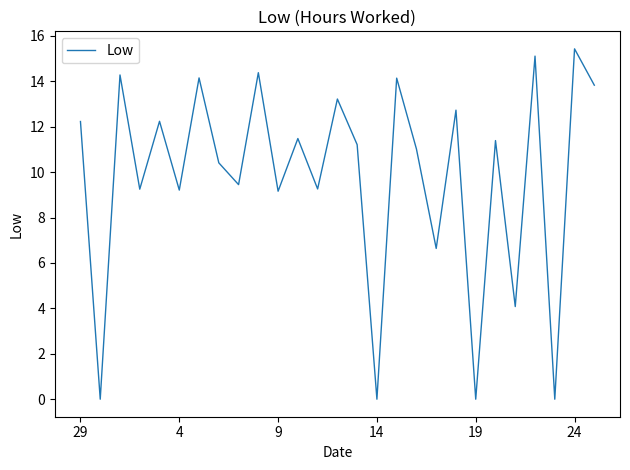

True or false: there are more than 0 points higher than both neighbors.

True